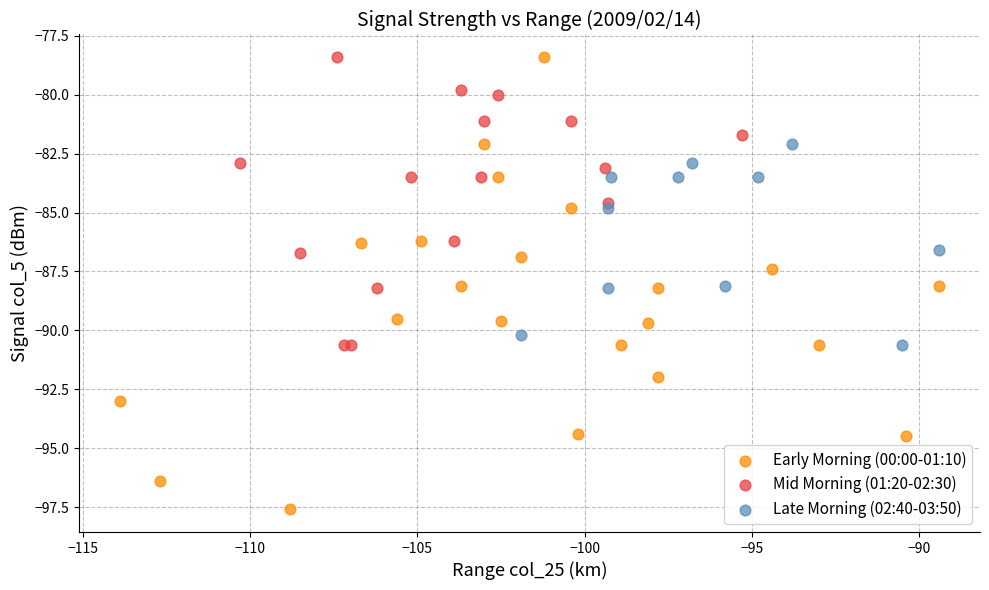

Which series reaches the minimum Y coordinate?

Early Morning (00:00-01:10)